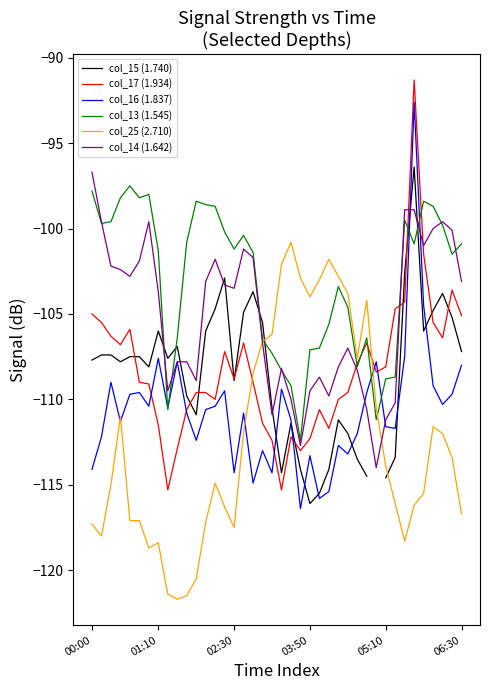

True or false: col_17 (1.934) and col_25 (2.710) intersect in this chart.

True